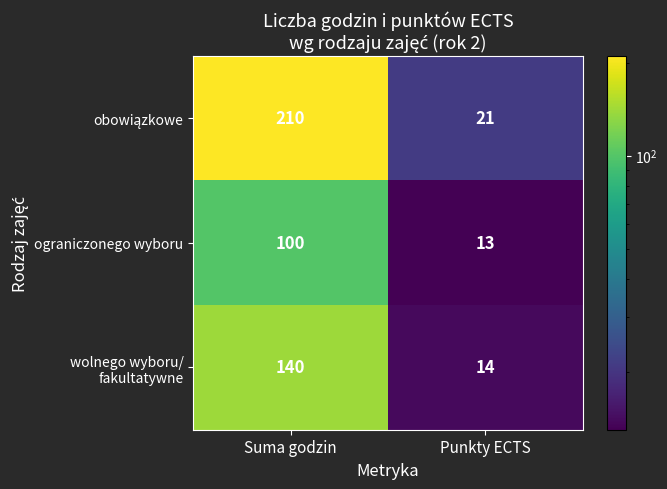

The ograniczonego wyboru series shows 21 at Punkty ECTS. True or false?

False